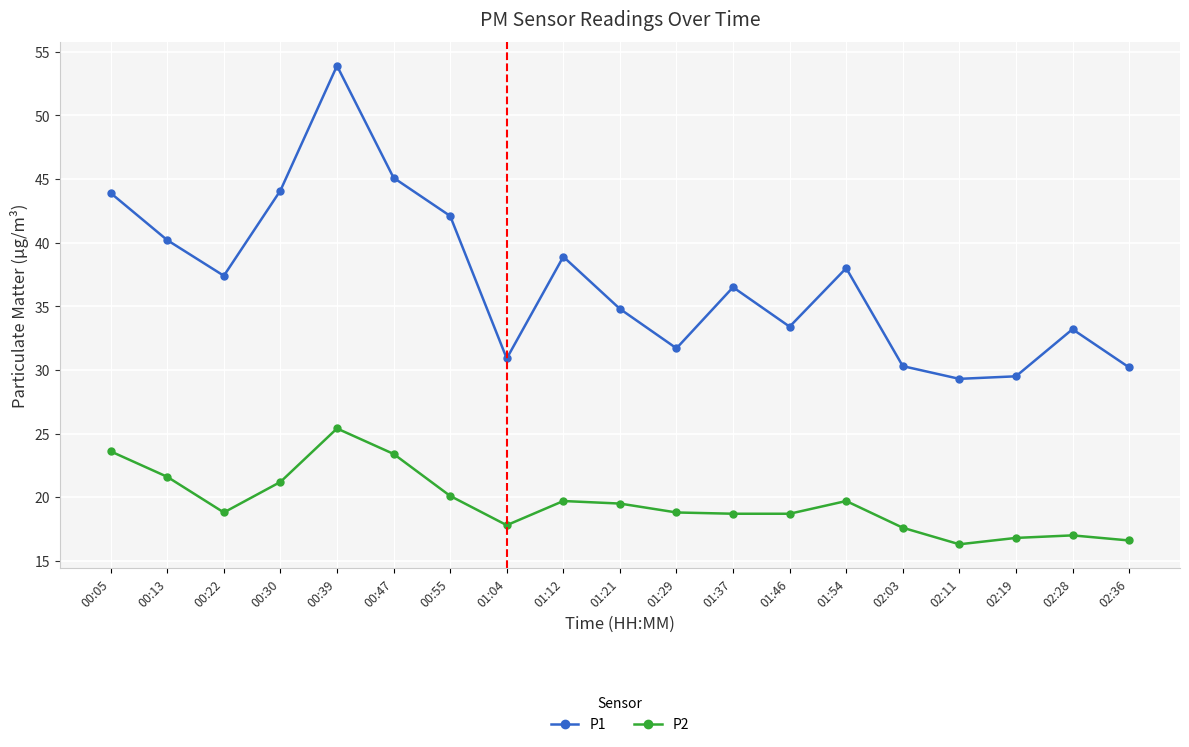

True or false: P1 and P2 cross at least once.

False